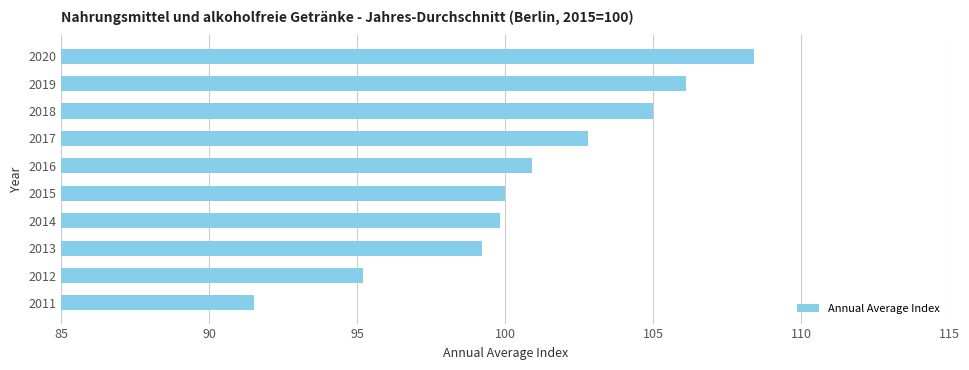

What is the greatest value displayed?

108.4